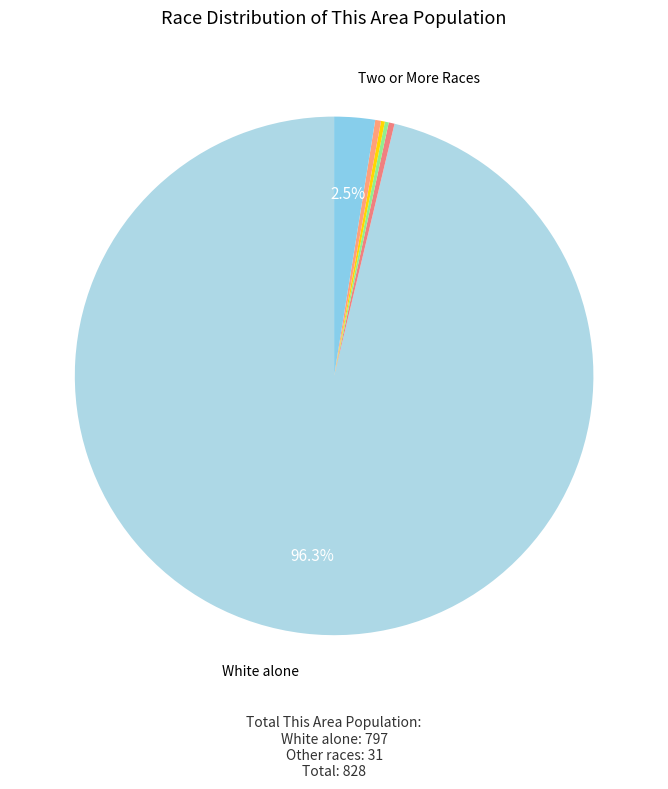

How many slices are in this pie chart?

7